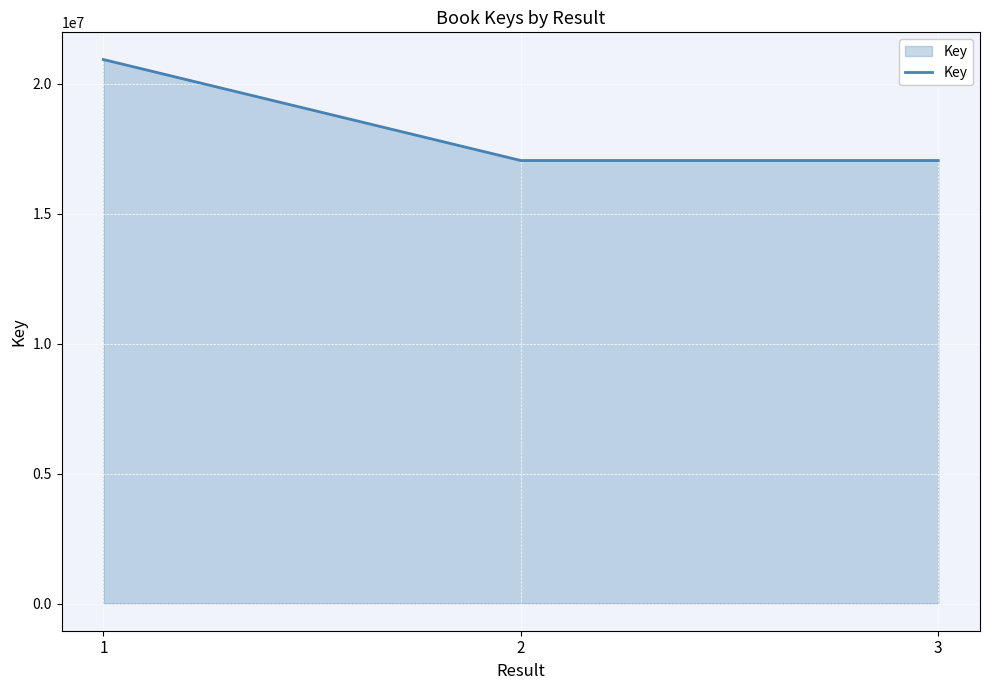

True or false: the data shows 17051165 at 2.

True